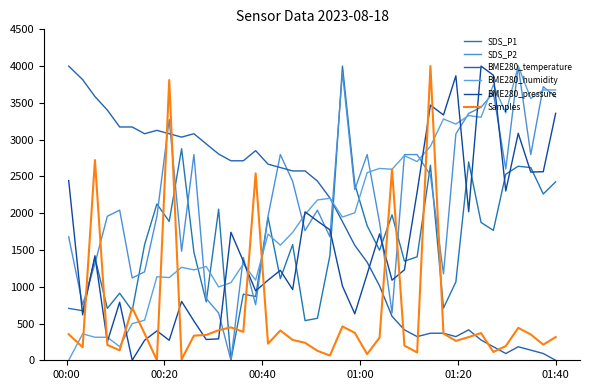

Does the chart have visible grid lines?

No